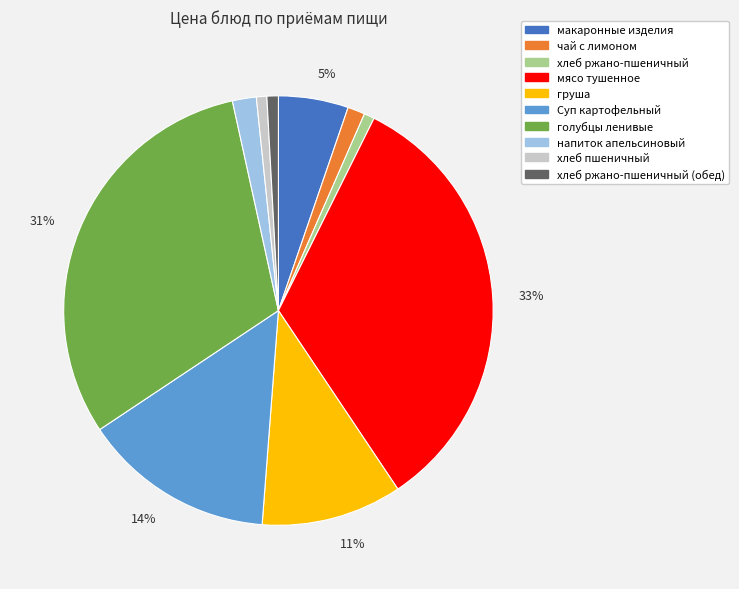

How many slices are in this pie chart?

10